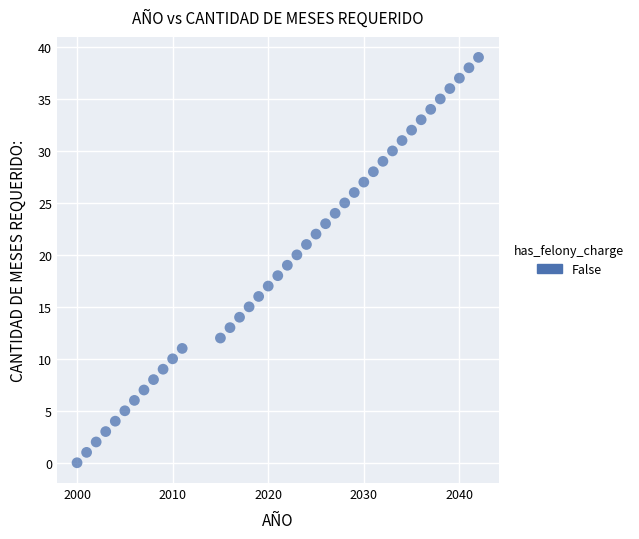

What is the range of Y values (max minus min)?

39